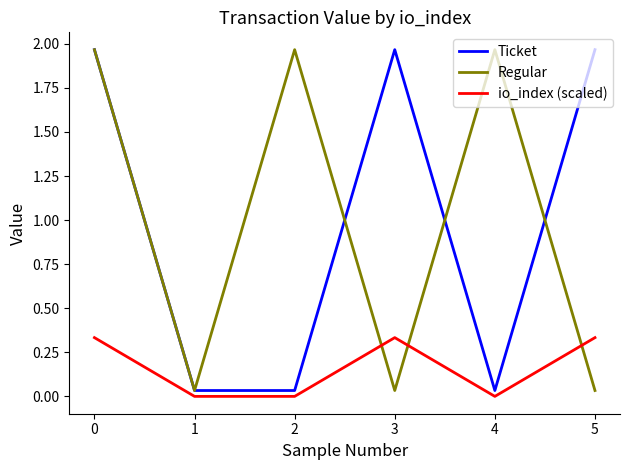

True or false: Regular has a value of 1.3 at 0.

False